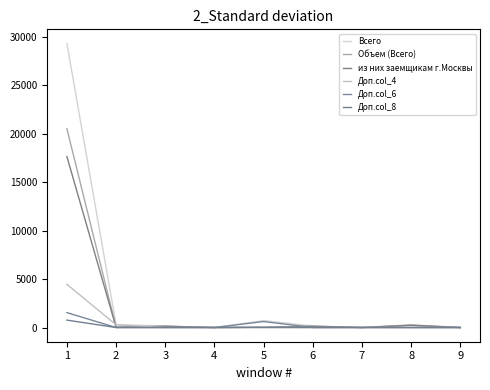

How many lines are shown in the chart?

6